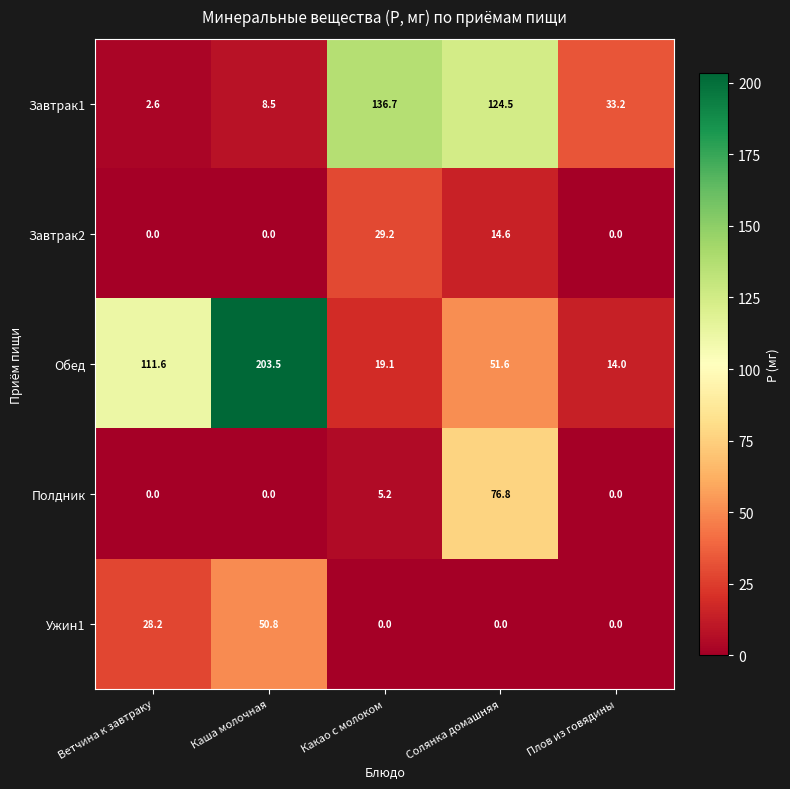

Reading left to right, what are all the values shown in this chart?

Завтрак1: Ветчина к завтраку=2.6	Каша молочная=8.5	Какао с молоком=136.7	Солянка домашняя=124.5	Плов из говядины=33.2
Завтрак2: Ветчина к завтраку=0.0	Каша молочная=0.0	Какао с молоком=29.2	Солянка домашняя=14.6	Плов из говядины=0.0
Обед: Ветчина к завтраку=111.6	Каша молочная=203.5	Какао с молоком=19.1	Солянка домашняя=51.6	Плов из говядины=14.0
Полдник: Ветчина к завтраку=0.0	Каша молочная=0.0	Какао с молоком=5.2	Солянка домашняя=76.8	Плов из говядины=0.0
Ужин1: Ветчина к завтраку=28.2	Каша молочная=50.8	Какао с молоком=0.0	Солянка домашняя=0.0	Плов из говядины=0.0